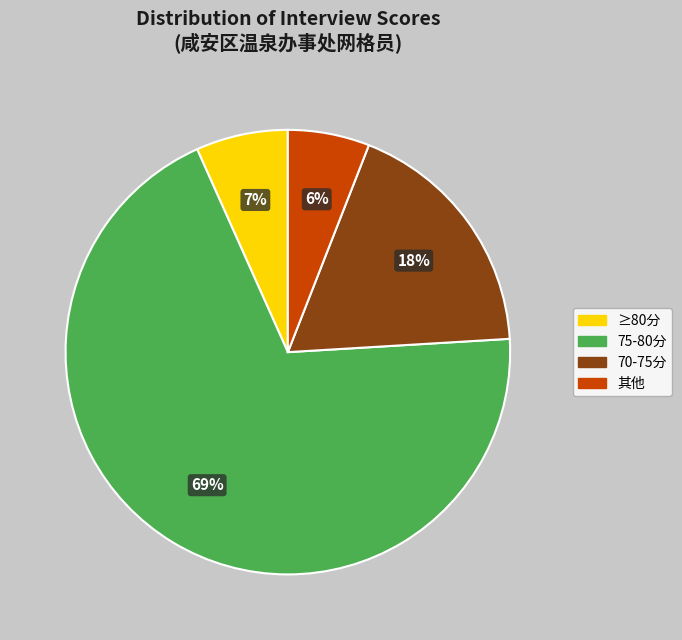

What is the smallest slice in the pie chart?

其他